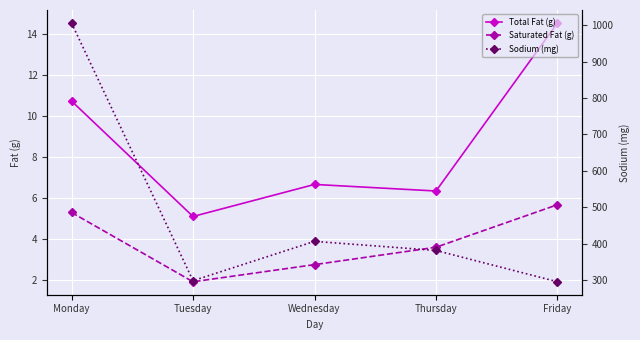

What is the difference between the second highest and second lowest values in the Saturated Fat (g) series?

2.5